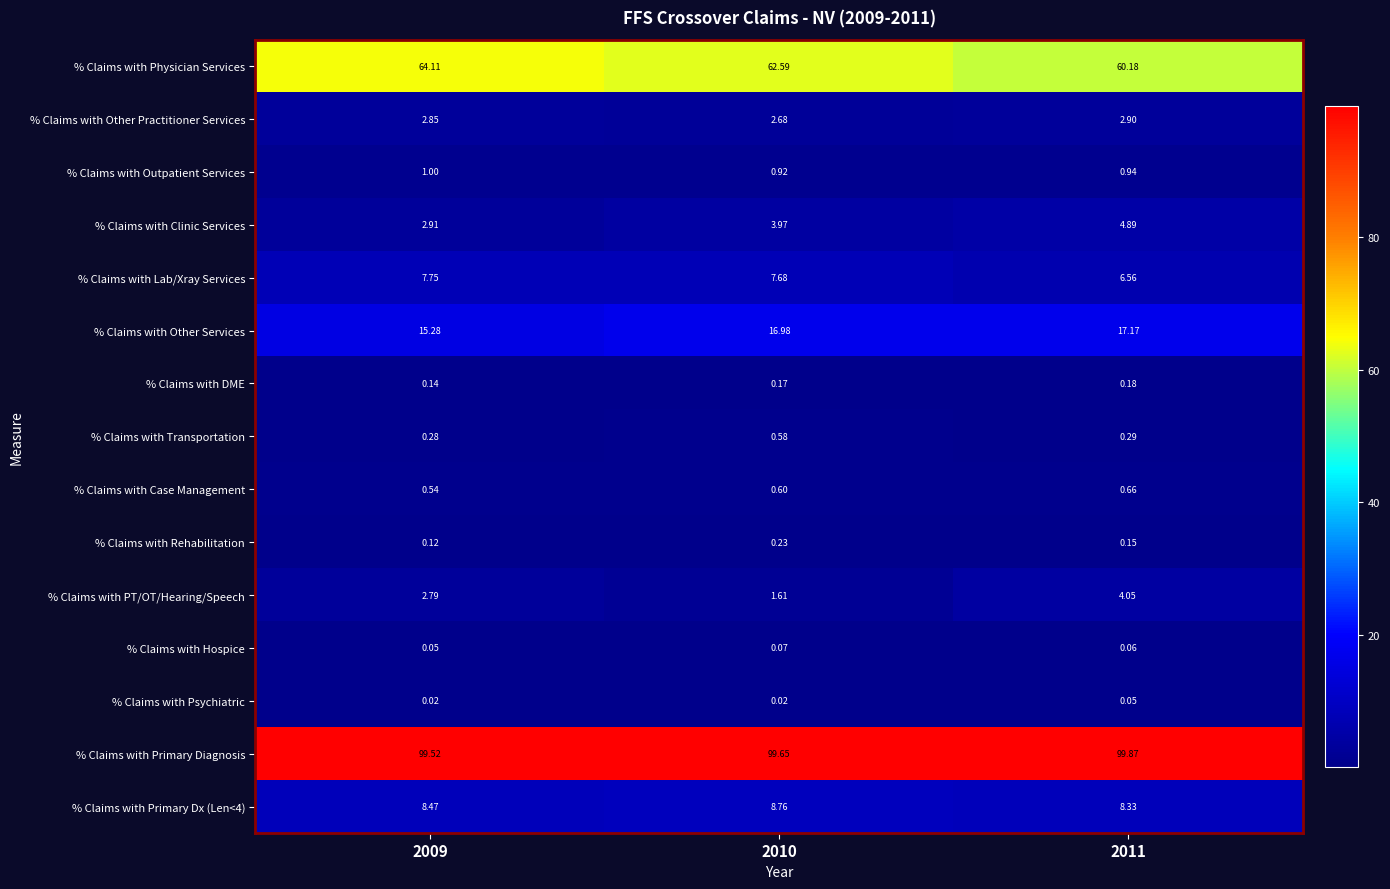

Which series has the largest total across all categories?

% Claims with Primary Diagnosis